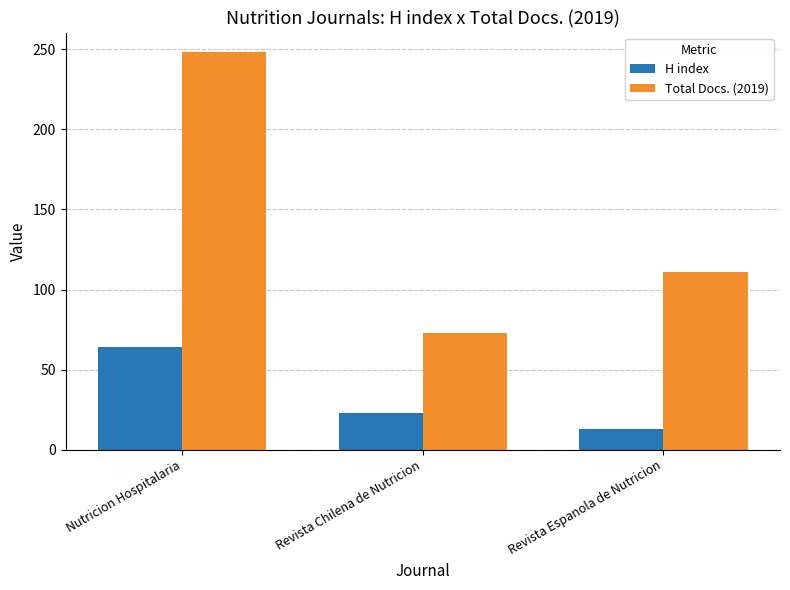

How many values in the Total Docs. (2019) series are below 111?

1